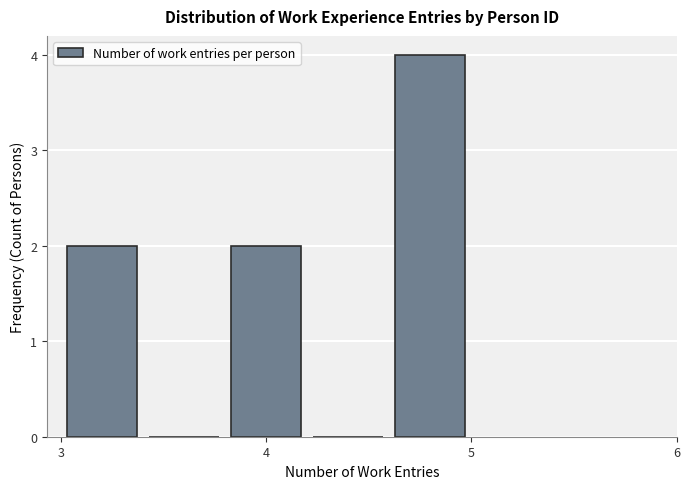

Reading left to right, transcribe this chart: for each bar, give the range it covers on the x-axis and its height. The values are not printed on the chart, so give them approximately, as read against the axis.

3.0 to 3.4: 2
3.4 to 3.8: 0
3.8 to 4.2: 2
4.2 to 4.6: 0
4.6 to 5.0: 4